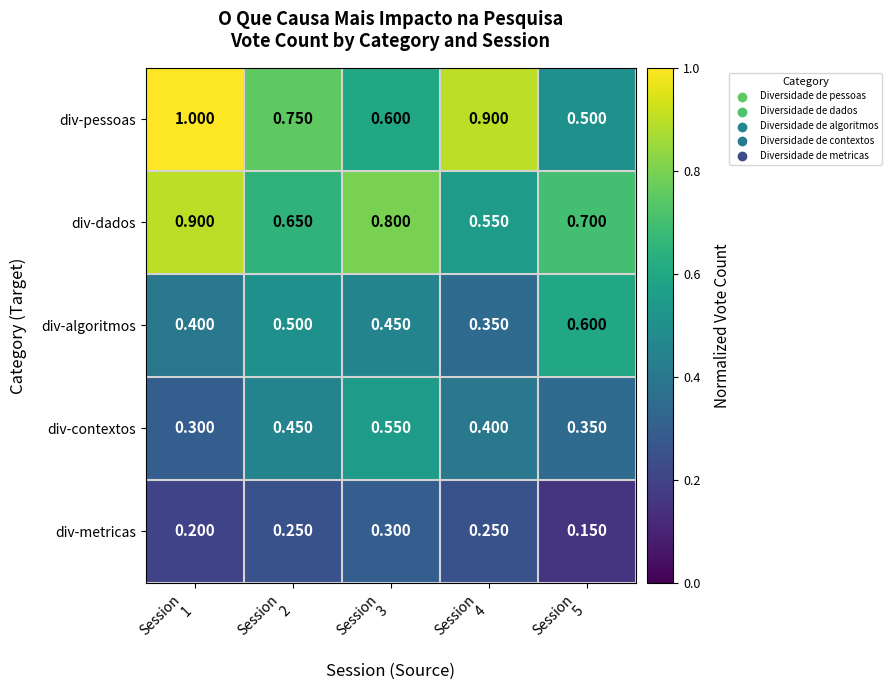

At which category is the sum across all series the highest?

Session
1